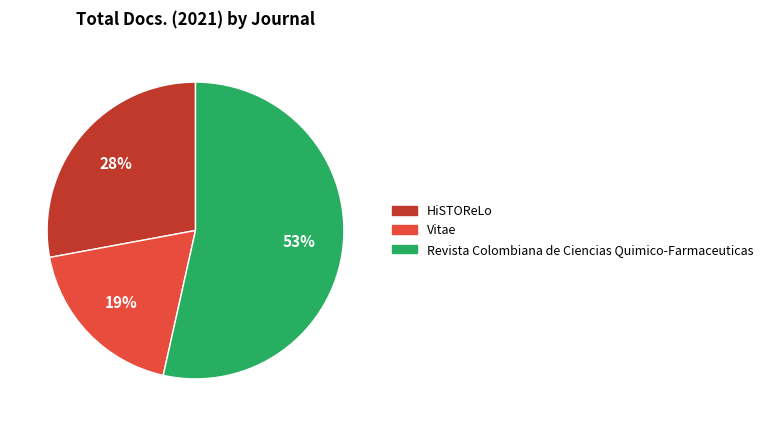

Approximately how many times larger is the value at Revista Colombiana de Ciencias Quimico-Farmaceuticas compared to HiSTOReLo?

1.9